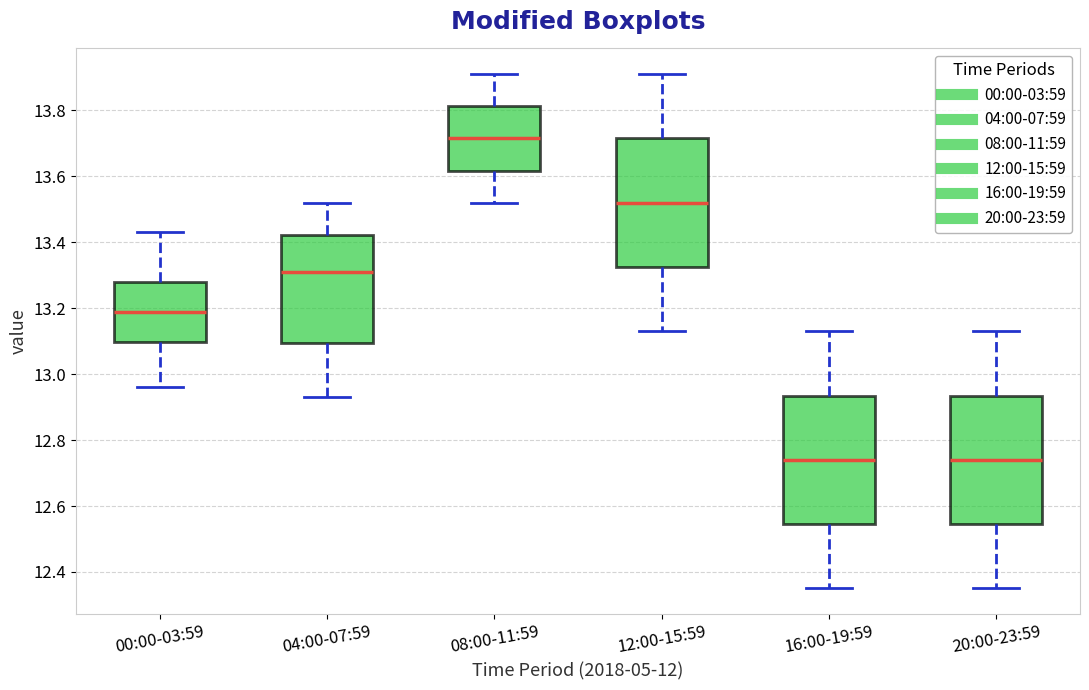

Where is the lower edge of the box for 04:00-07:59 on the y-axis? The values are not printed on the chart, so give them approximately, as read against the axis.

13.10